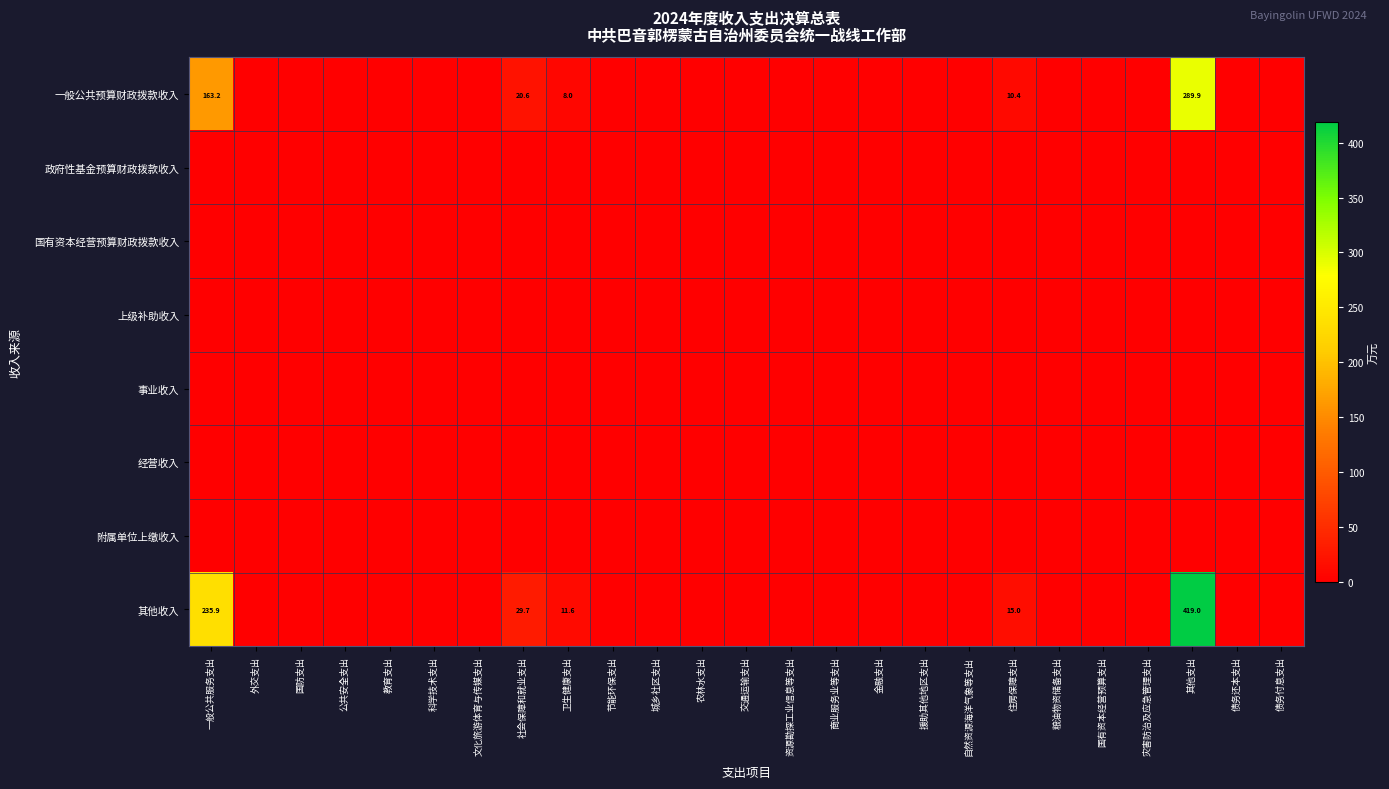

Which has a higher value, 公共安全支出 or 文化旅游体育与传媒支出?

公共安全支出